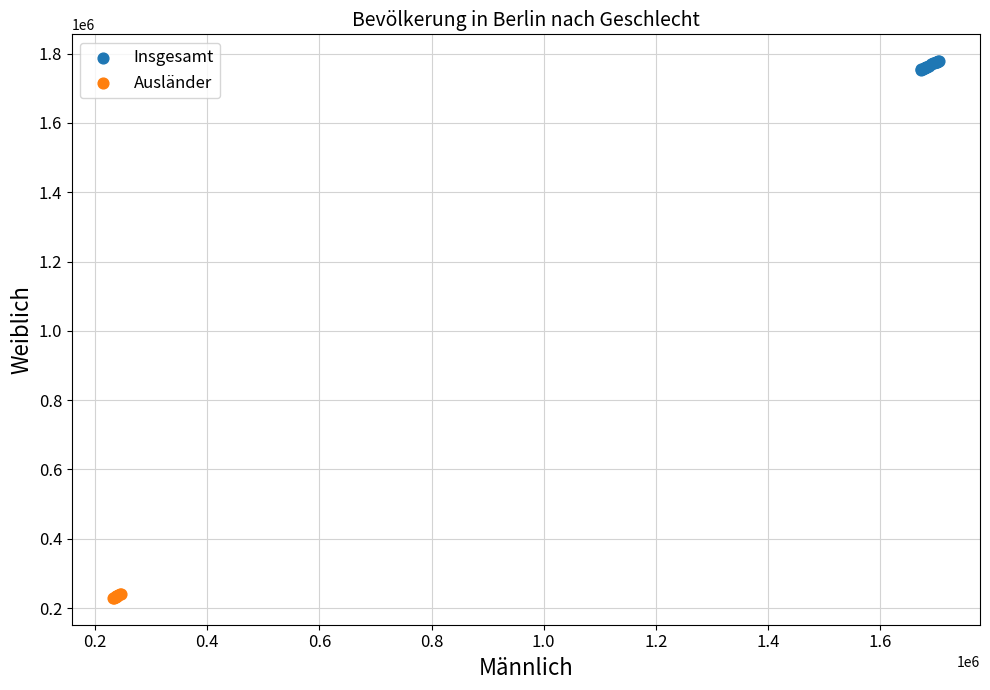

Which series contains the lowest Y value?

Ausländer